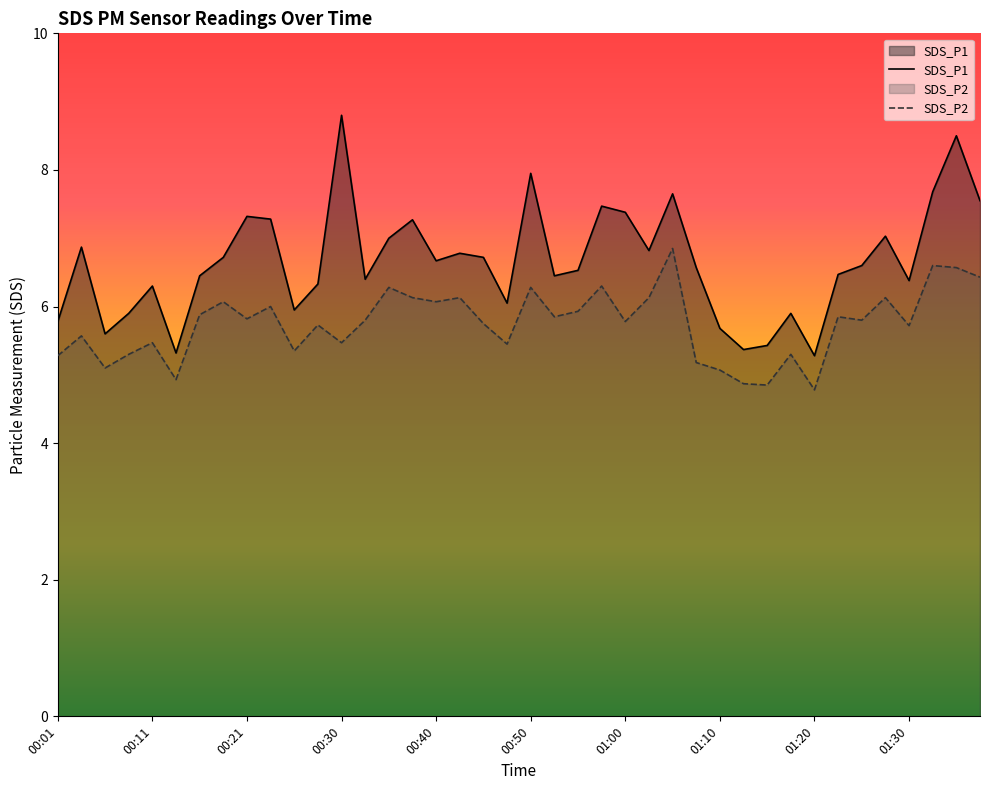

True or false: SDS_P2 has a value of 9.0 at 00:33.

False